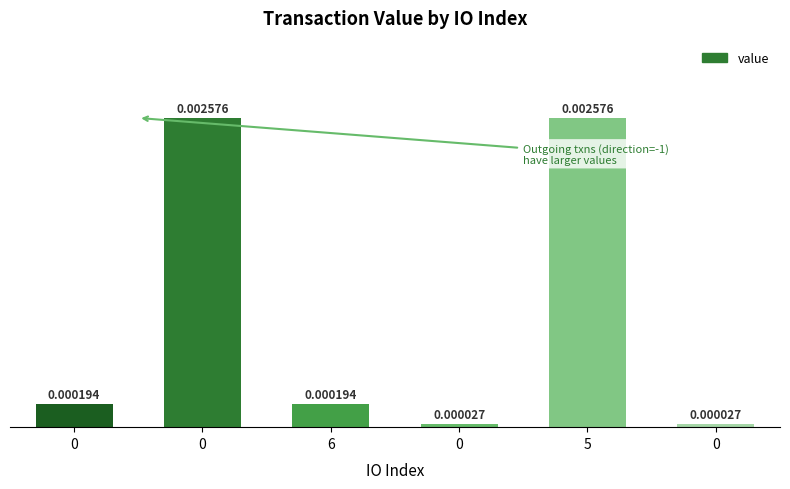

Between 0 and 5, which is larger?

5